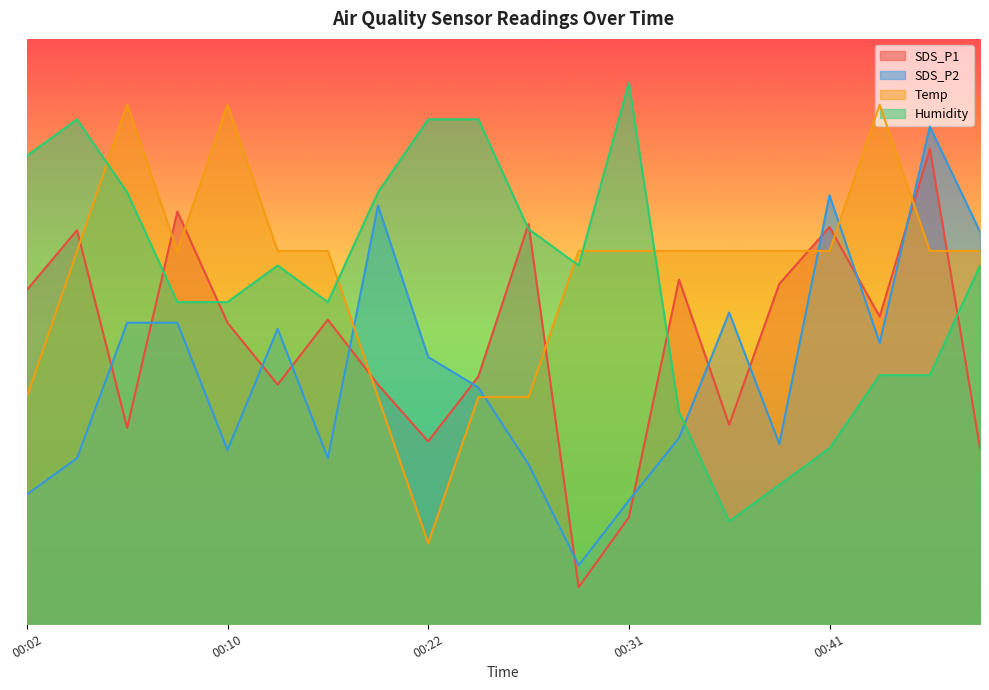

What is the spread (max minus min) of values at 00:27?

32.9